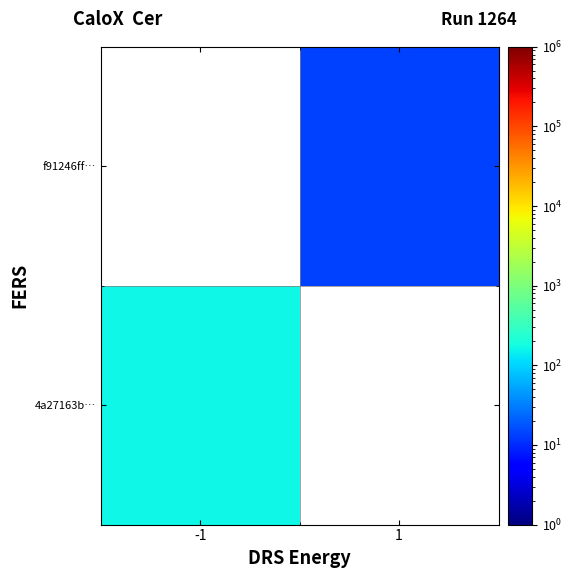

How many distinct data groups are displayed?

2